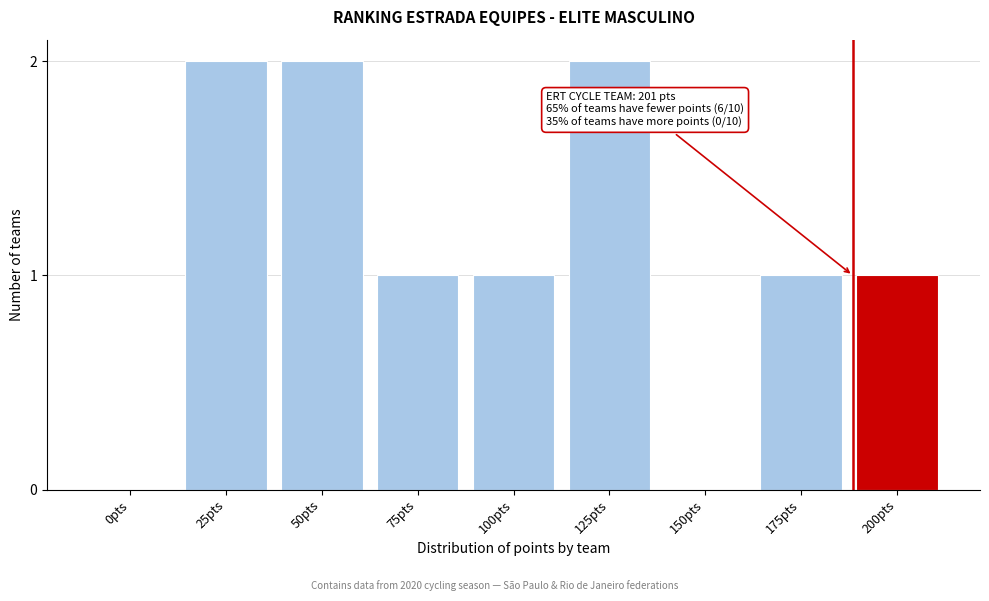

Reading right to left, extract all data points from this chart.

200pts=1	175pts=1	150pts=0	125pts=2	100pts=1	75pts=1	50pts=2	25pts=2	0pts=0